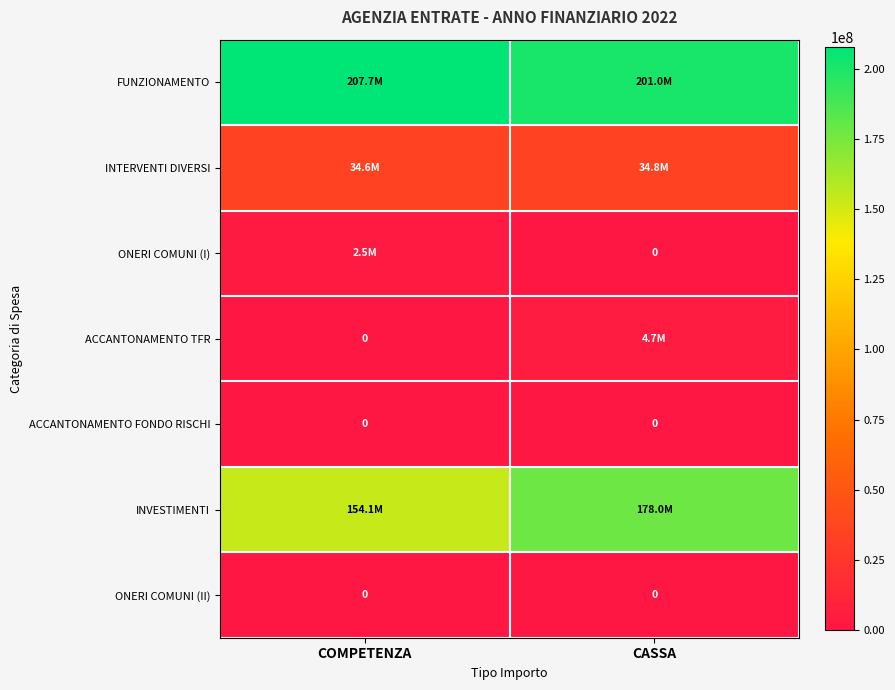

Rank the series at CASSA from highest to lowest value.

FUNZIONAMENTO, INVESTIMENTI, INTERVENTI DIVERSI, ACCANTONAMENTO TFR, ONERI COMUNI (I), ACCANTONAMENTO FONDO RISCHI, ONERI COMUNI (II)